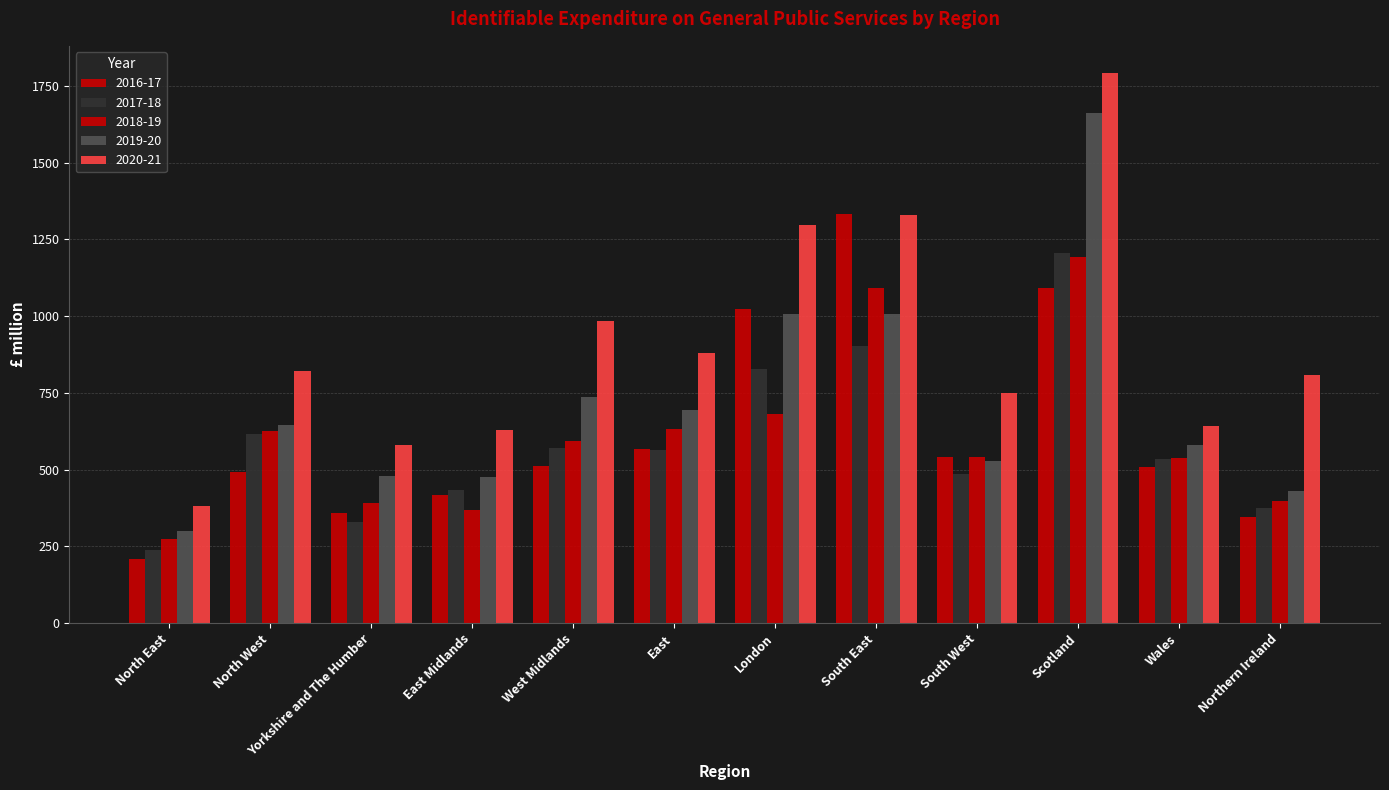

How many groups of bars are there?

12